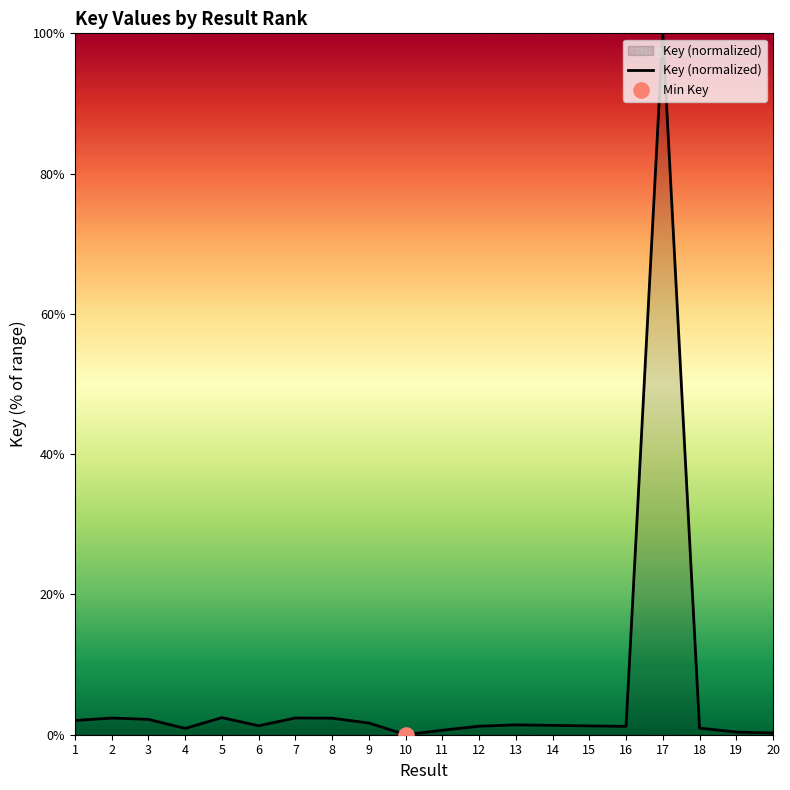

What is the ratio of the value at 15 to the value at 12?

1.0